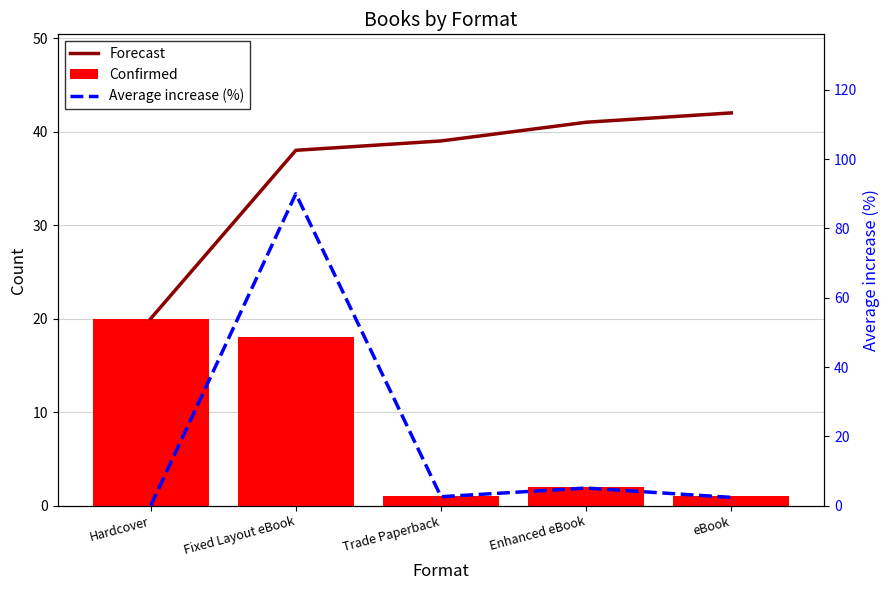

List the labels in order of Confirmed value, smallest first.

Trade Paperback, eBook, Enhanced eBook, Fixed Layout eBook, Hardcover